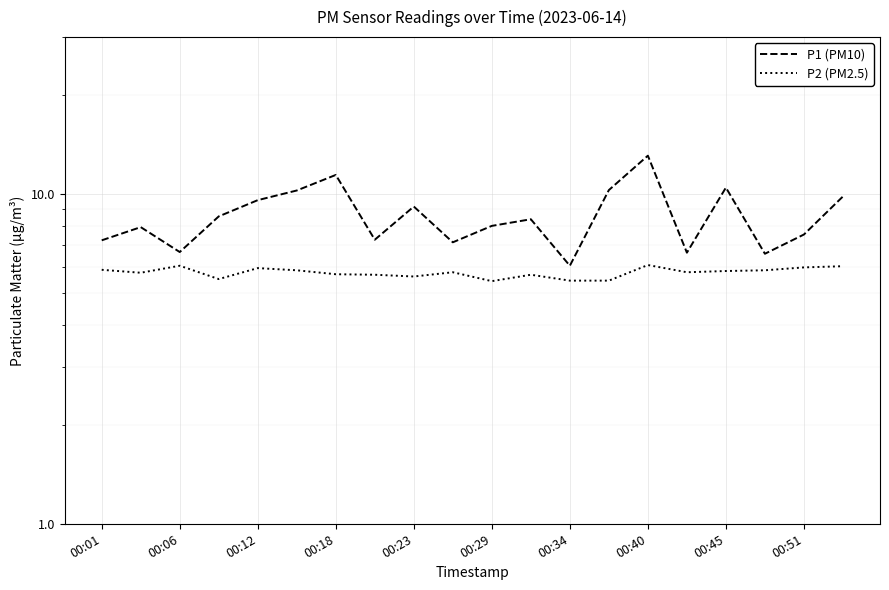

What is the sum of all P1 (PM10) values?

172.4